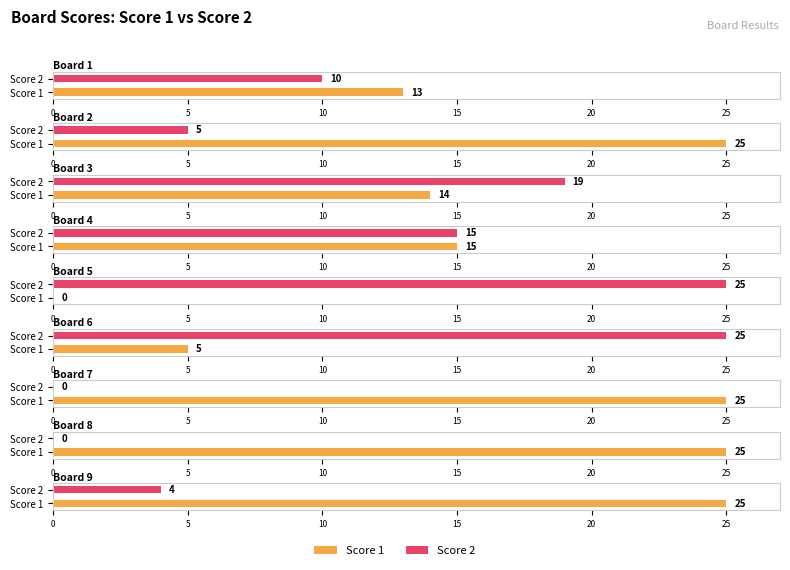

What is the average value of the Score 1 series?

16